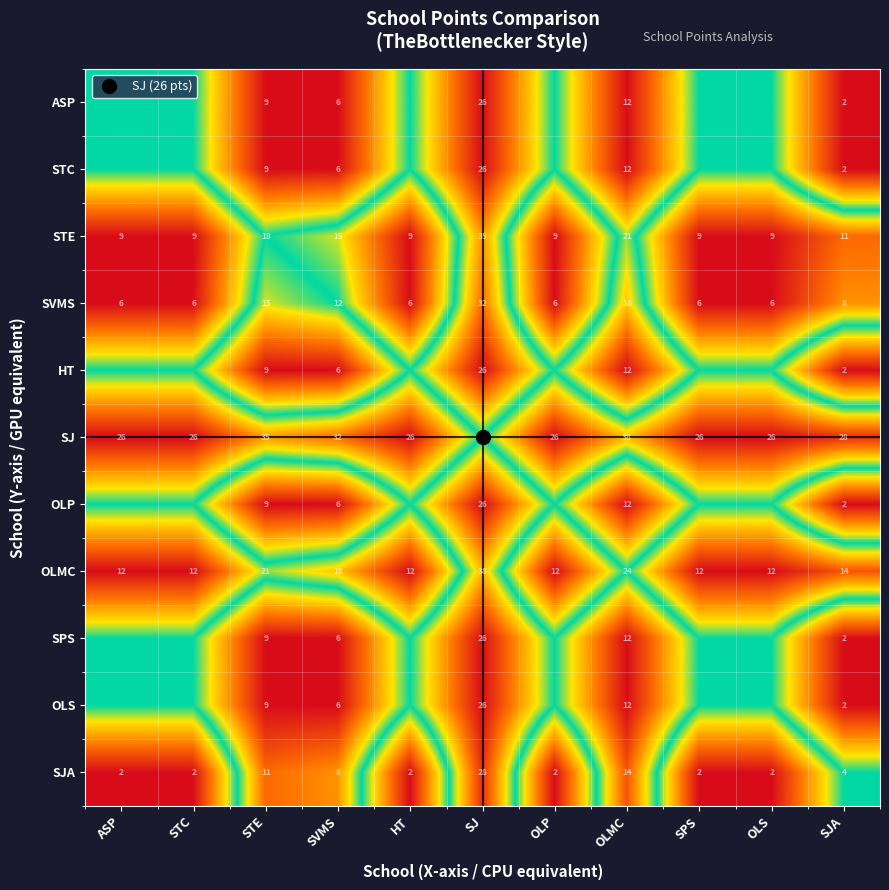

Which series has the largest range (max minus min)?

SJA